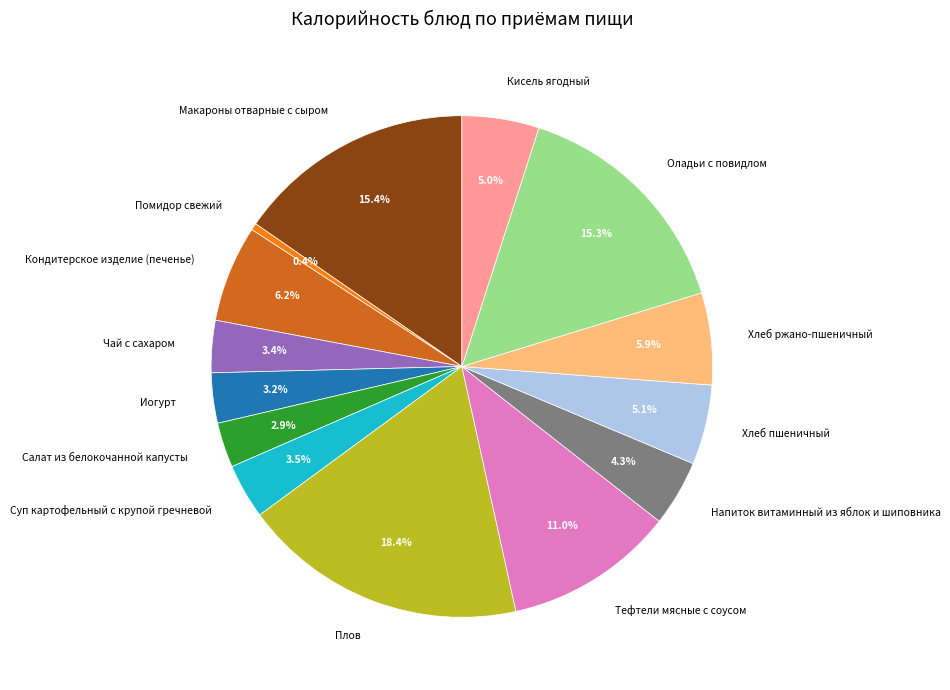

Which has a higher value, Оладьи с повидлом or Иогурт?

Оладьи с повидлом